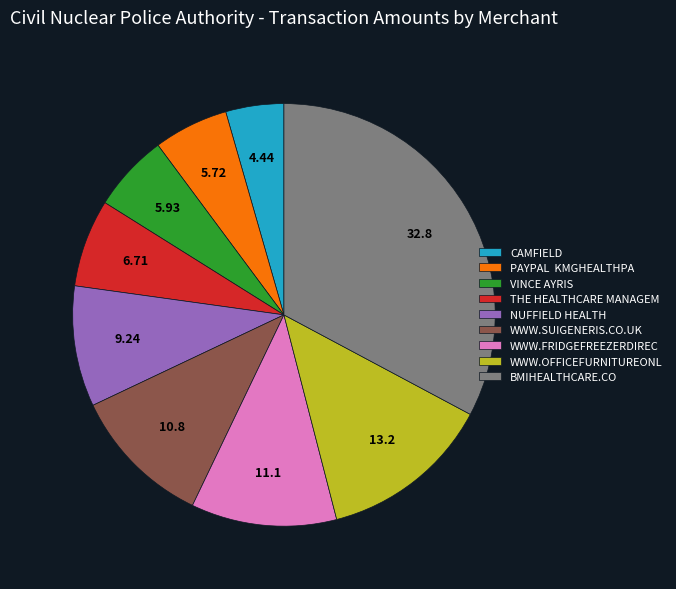

How many slices are in this pie chart?

9